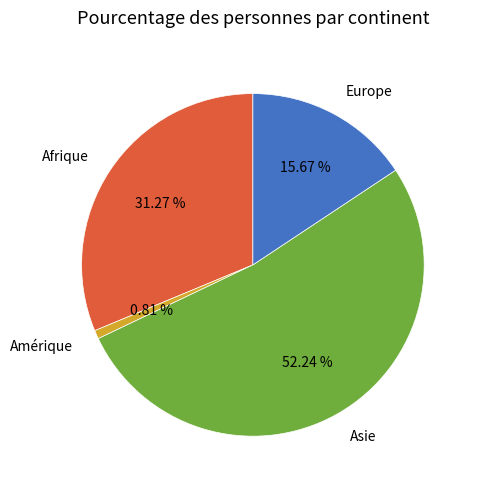

Between Amérique and Afrique, which is larger?

Afrique